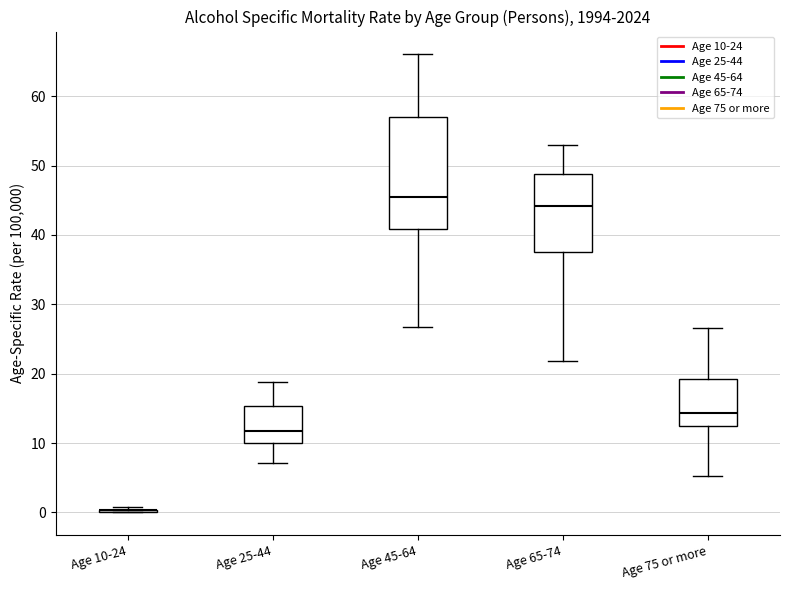

Where is the lower edge of the box for Age 45-64 on the y-axis? The values are not printed on the chart, so give them approximately, as read against the axis.

41